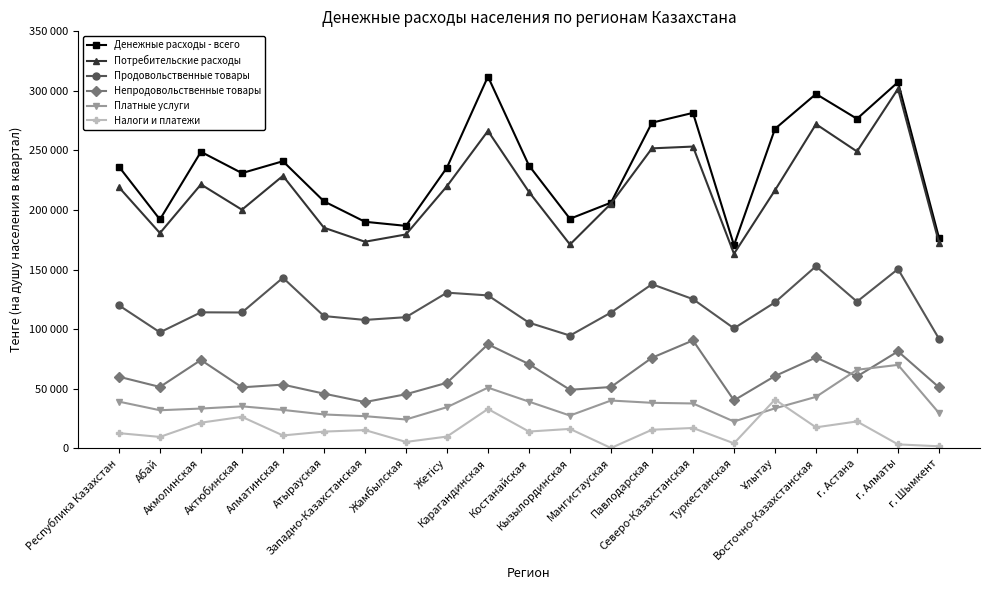

Where is Продовольственные товары nearest to the value 122354?

Ұлытау